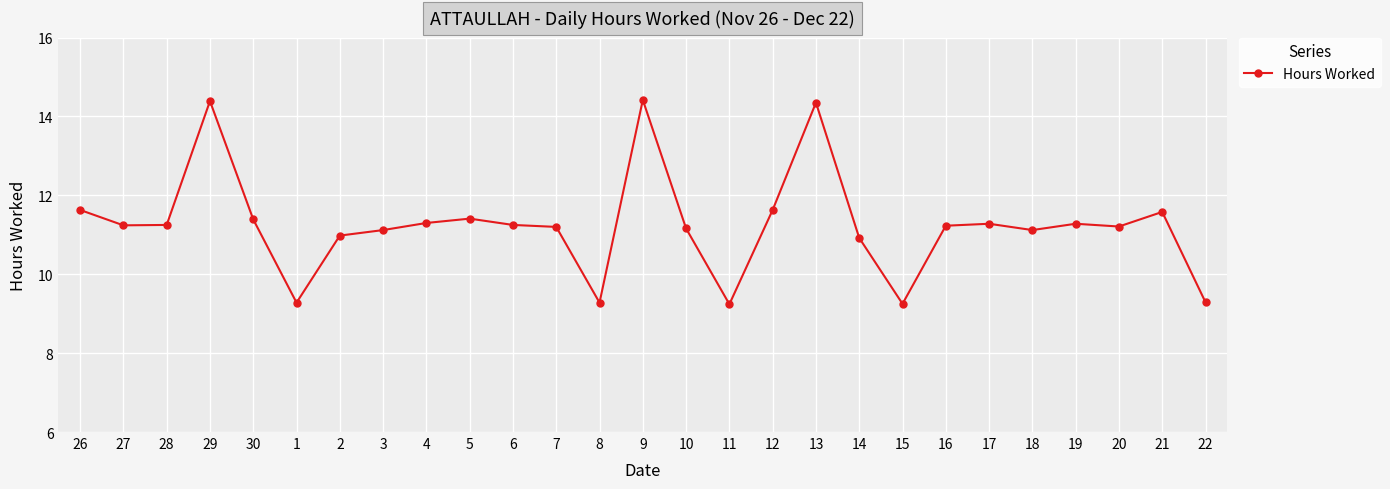

What is the label of the 14th point from the left?

9